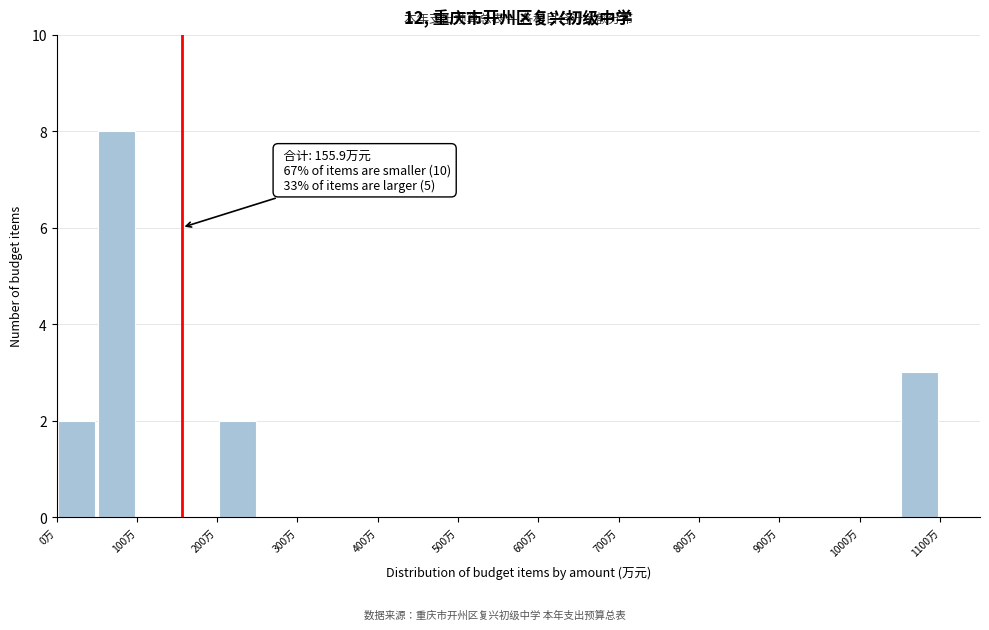

Which range on the x-axis has the tallest bar?

50 to 100